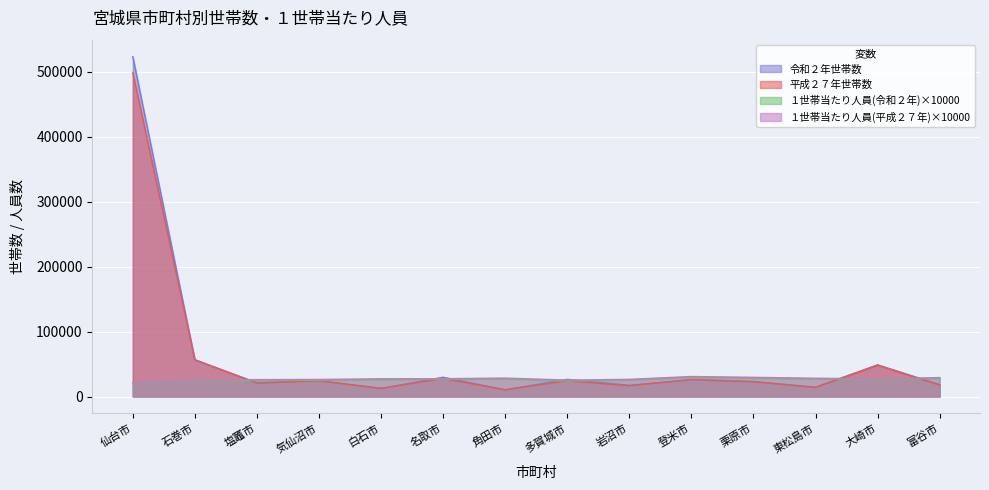

What is the label of the 7th point from the left?

角田市